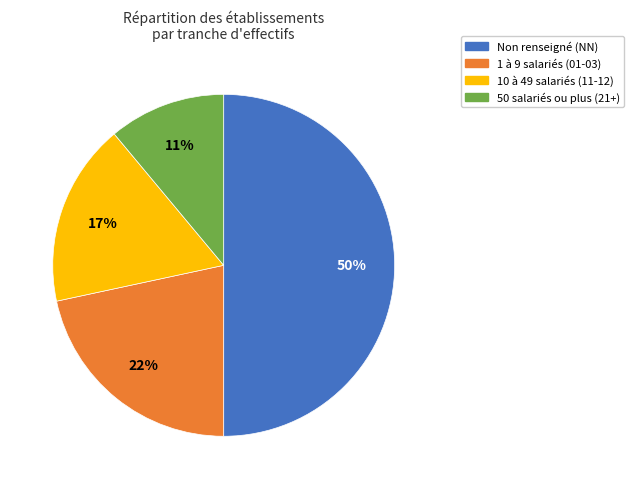

To the nearest percent, what is the average slice percentage?

25%